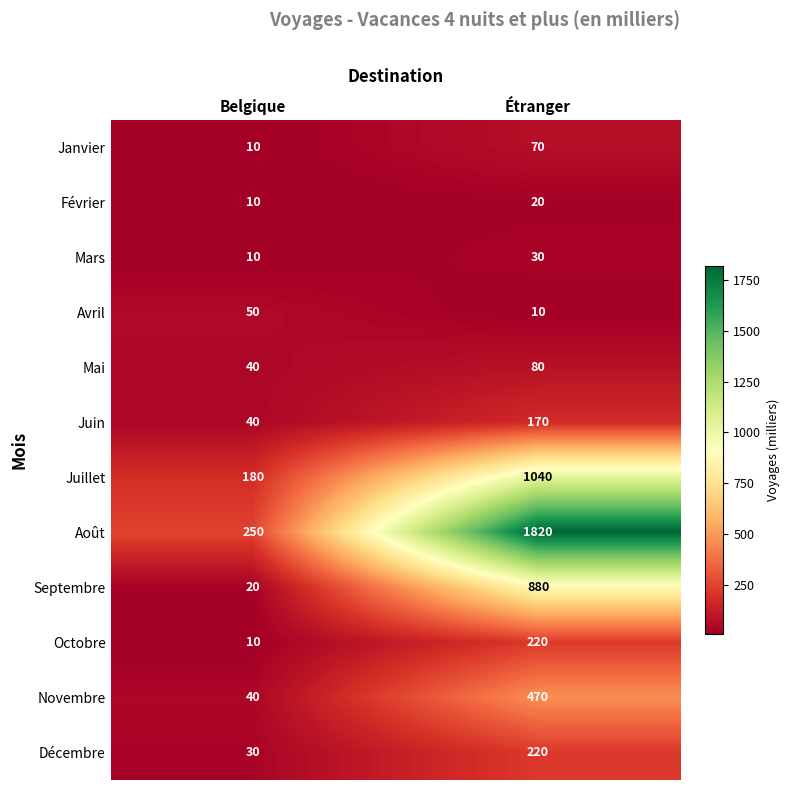

The Février series shows 7 at Belgique. True or false?

False